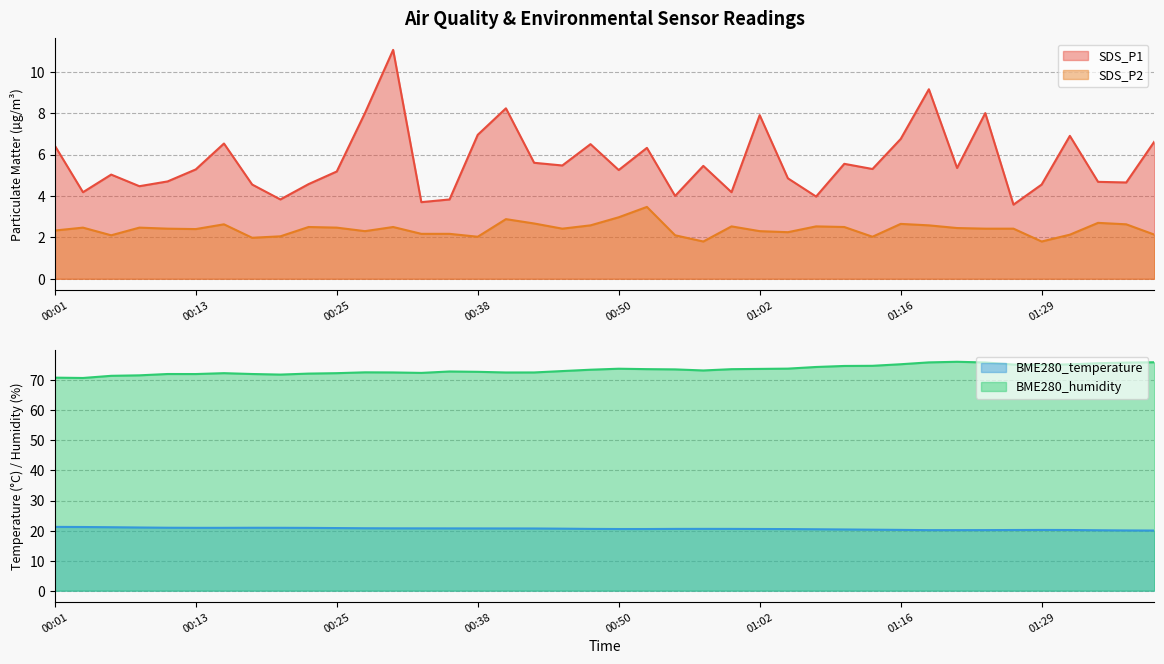

What is the label of the 8th point from the right?

01:21